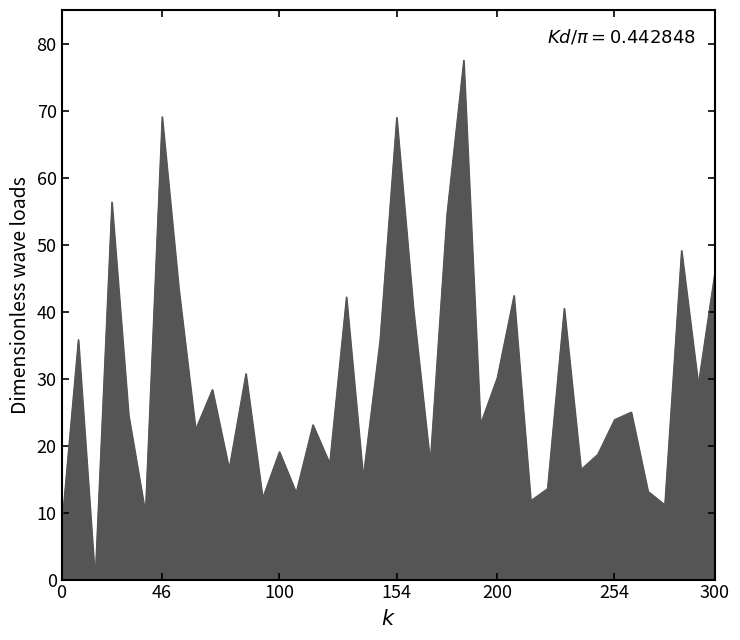

What is the sum of all values?

1175.3